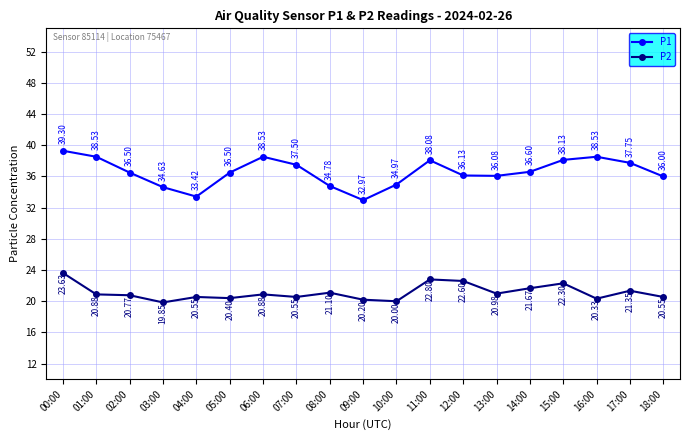

Which category has the lowest value in the P1 series?

09:00